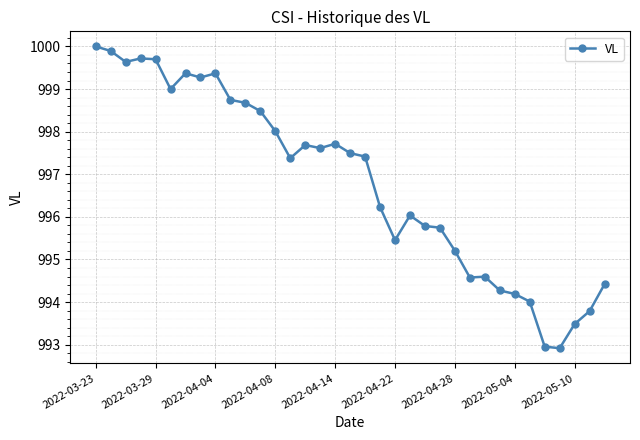

What is the value of the 1st point from the left?

1000.0